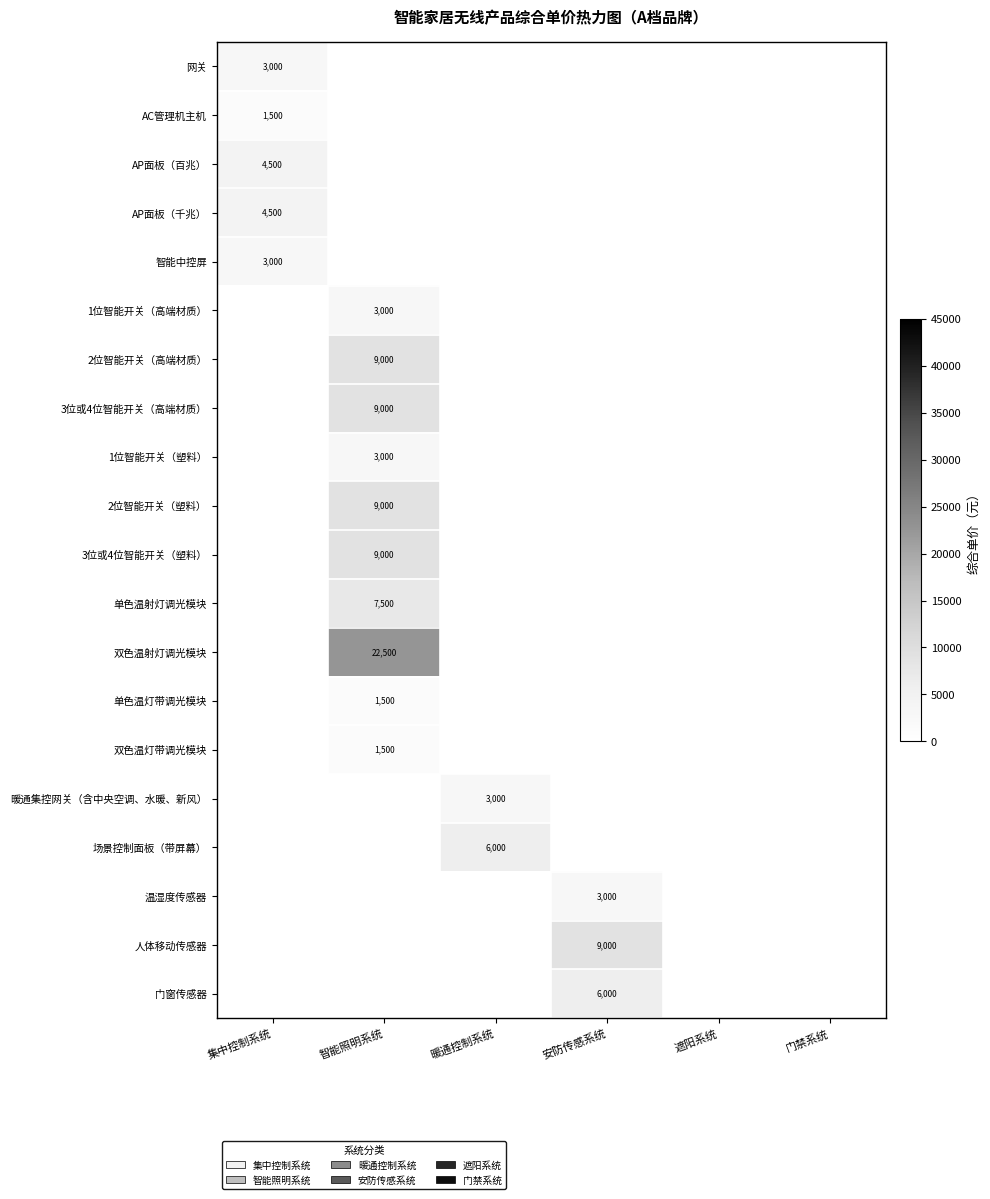

True or false: 单色温灯带调光模块 has a value of 1500 at 智能照明系统.

True